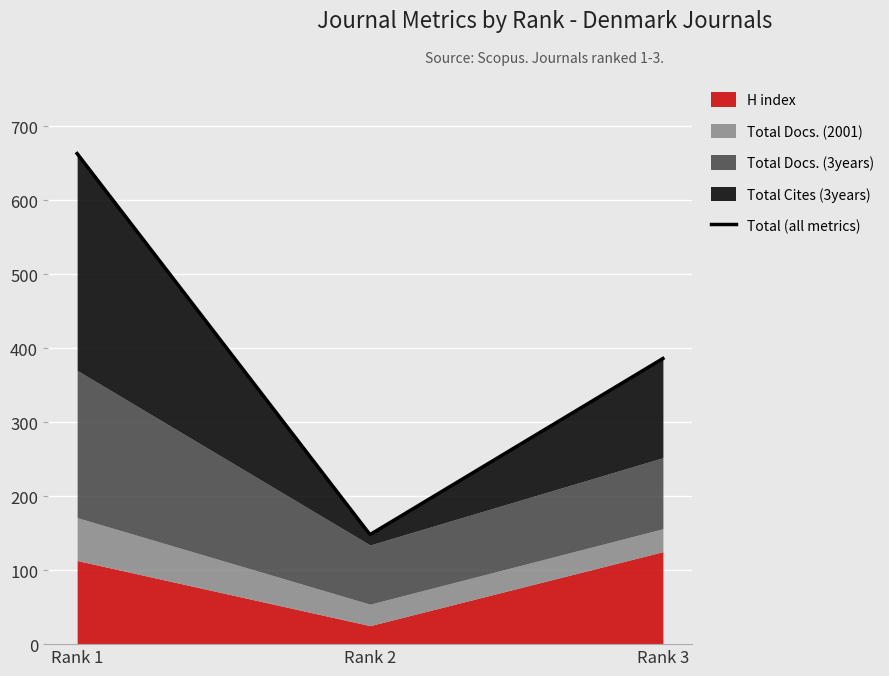

Rank the categories by value from lowest to highest.

Rank 2, Rank 3, Rank 1